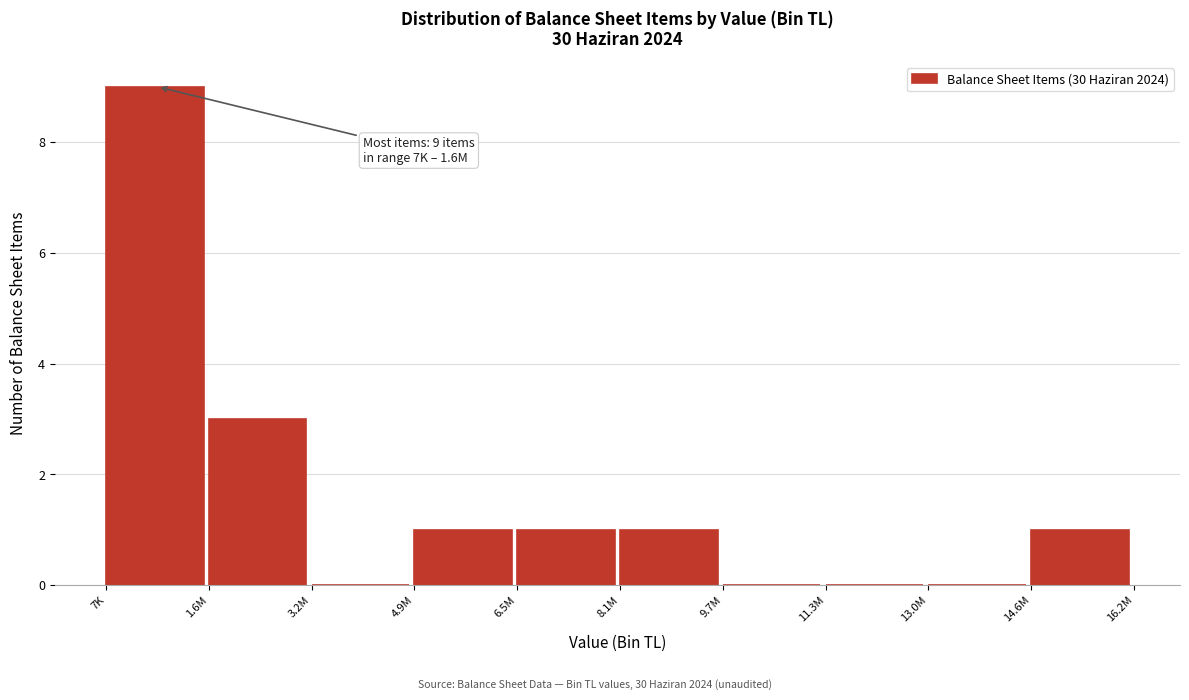

Reading left to right, extract all data points from this chart.

7K=9	1.6M=3	3.2M=0	4.9M=1	6.5M=1	8.1M=1	9.7M=0	11.3M=0	13.0M=0	14.6M=1